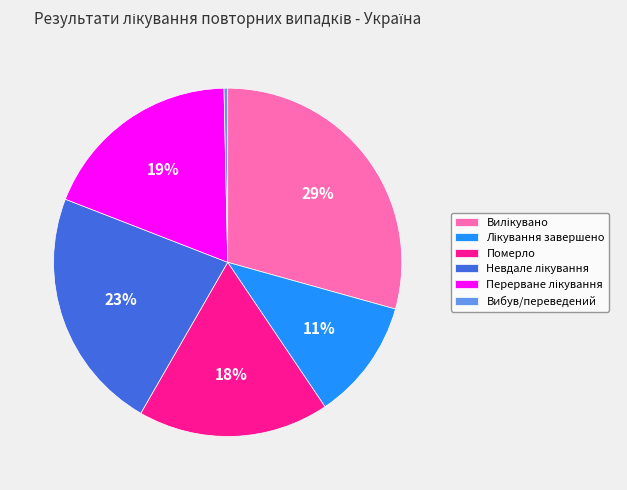

To the nearest percent, what is the difference between the largest and smallest slice percentages?

29%